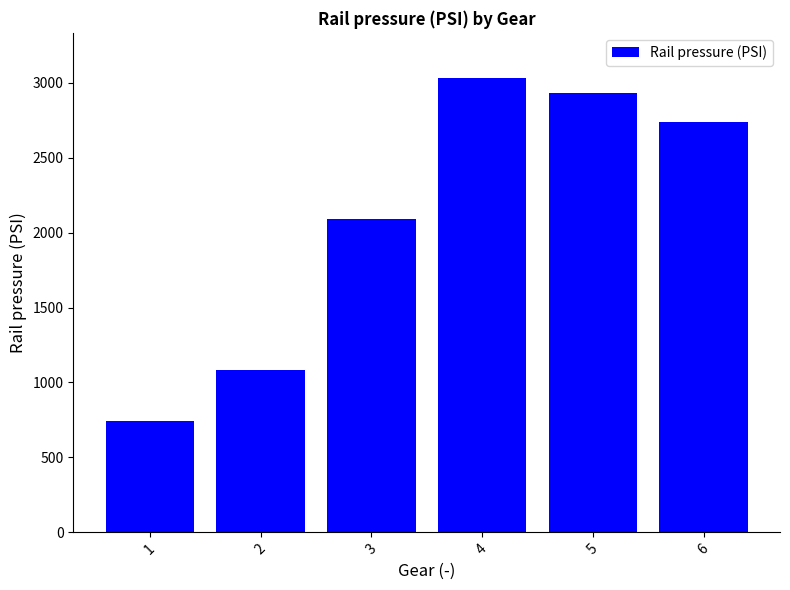

Reading left to right, extract all data points from this chart.

1=741.5	2=1085.2	3=2091.8	4=3029.5	5=2928.3	6=2736.5